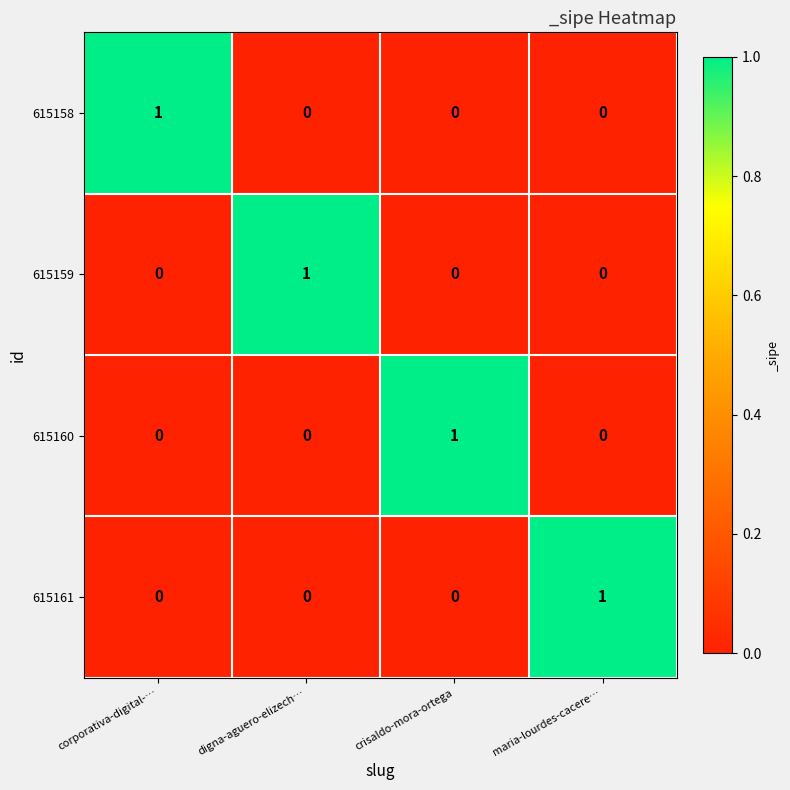

How many 615158 values are between 0 and 1?

4